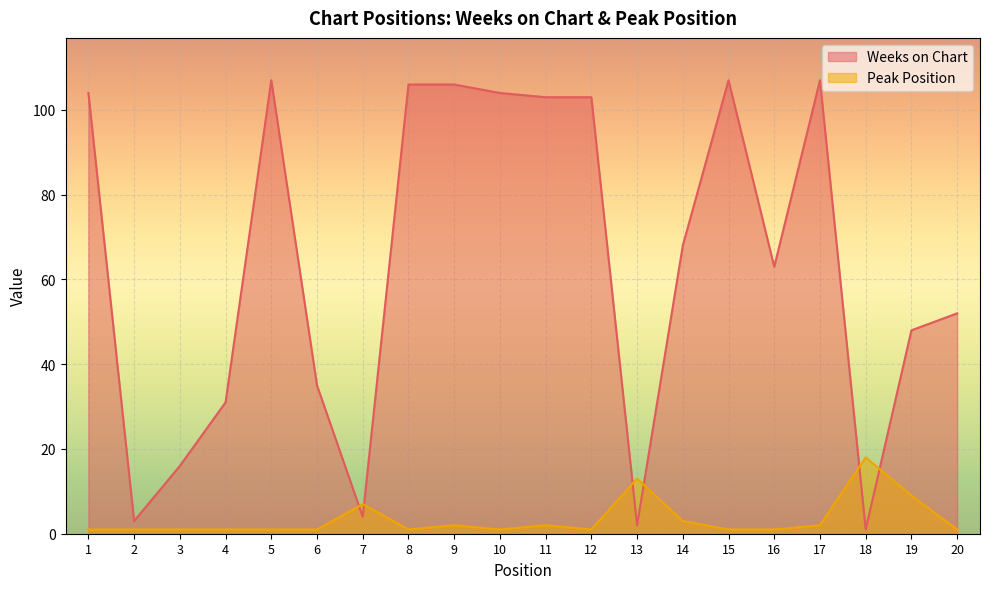

What are all the series names shown in the legend?

Weeks on Chart, Peak Position